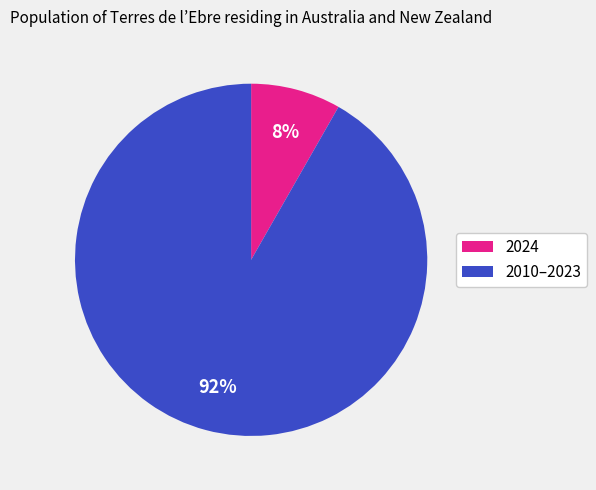

How many segments does this pie chart have?

2